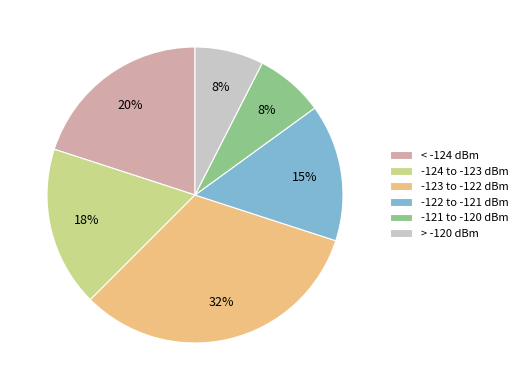

Is there a majority slice in this chart?

No